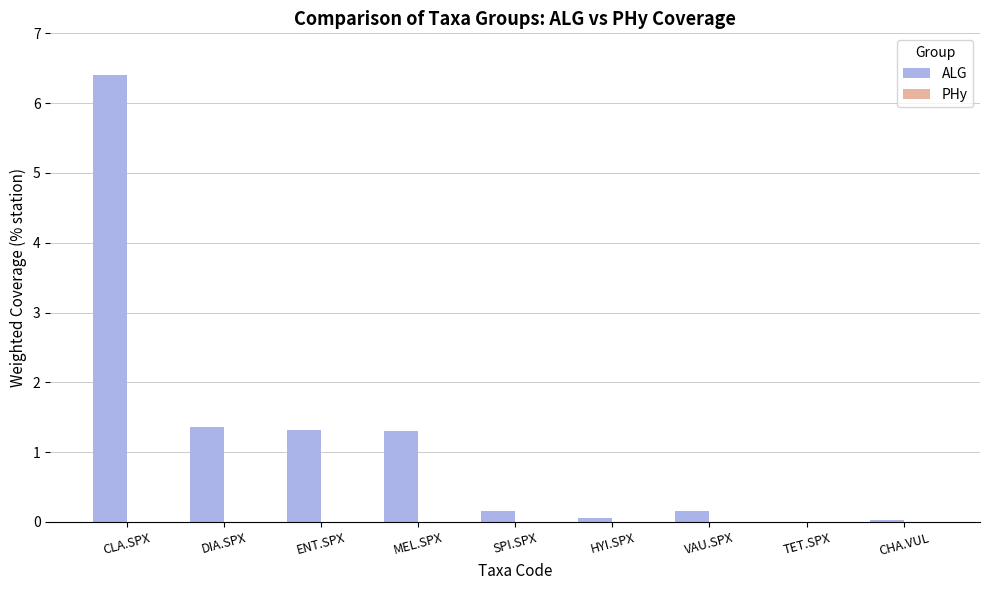

Which has a higher value, SPI.SPX or MEL.SPX?

MEL.SPX